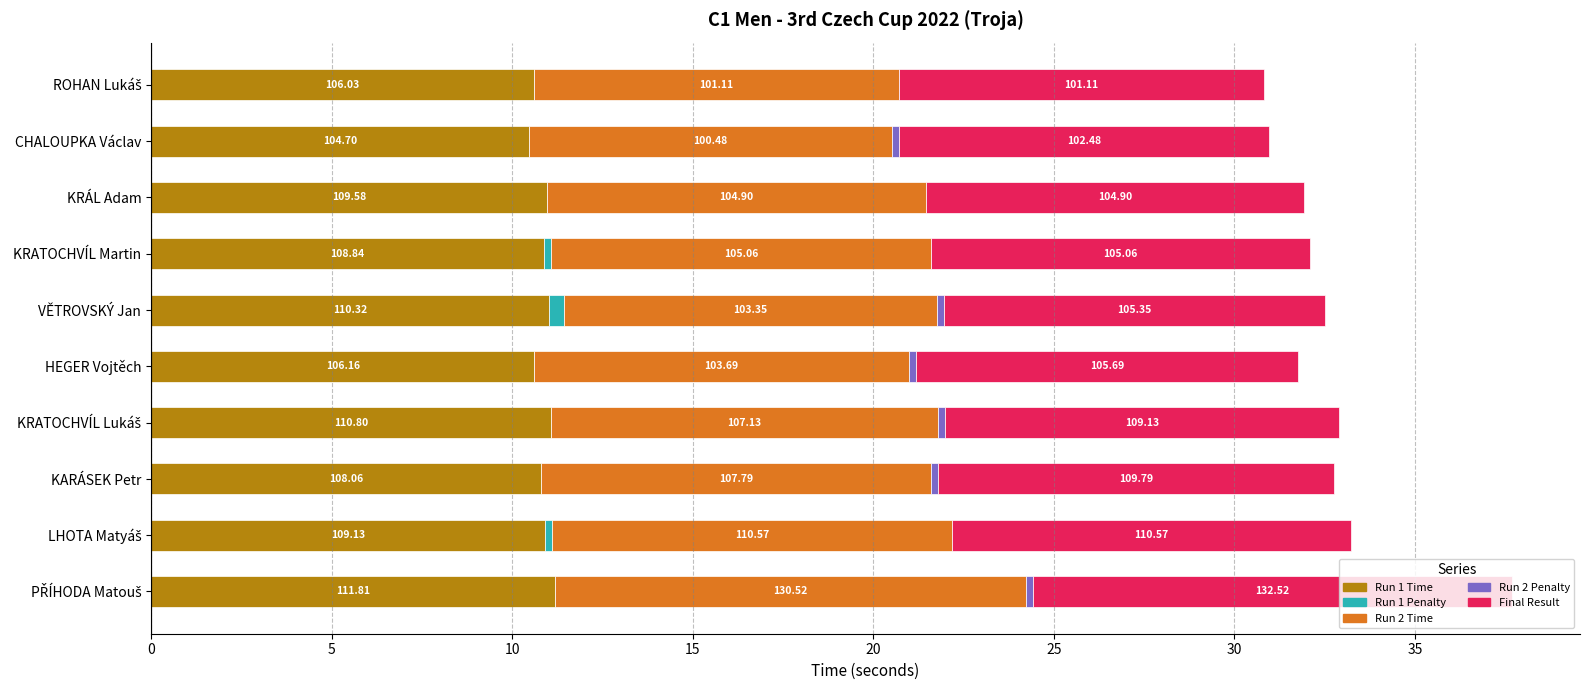

How many positive values does the Run 2 Penalty series have?

6